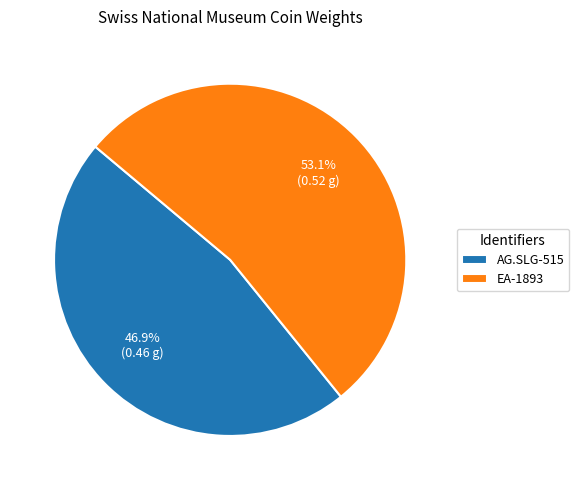

The EA-1893 slice represents 40% of the pie. True or false?

False